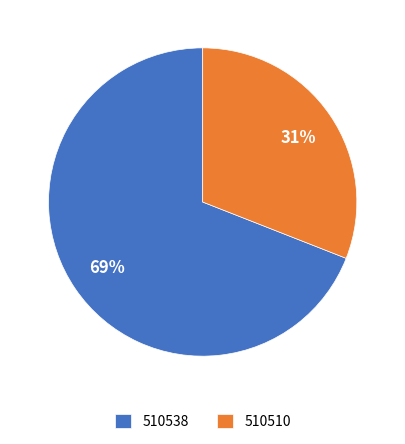

Approximately how many times larger is the value at 510510 compared to 510538?

0.4